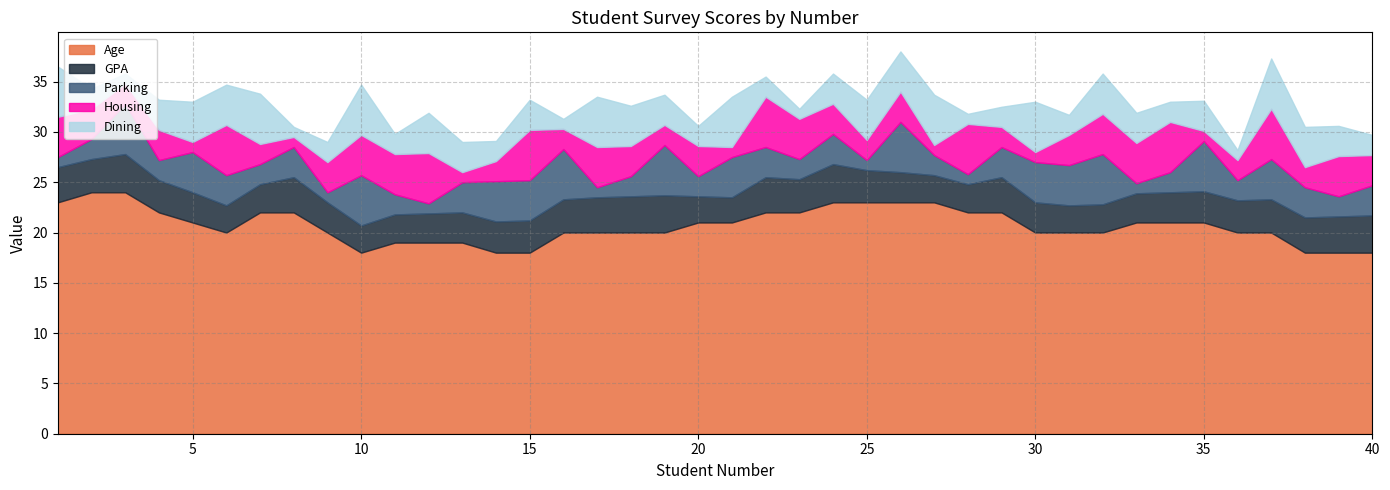

What is the value of the Housing point at the 12th from the left?

5.0